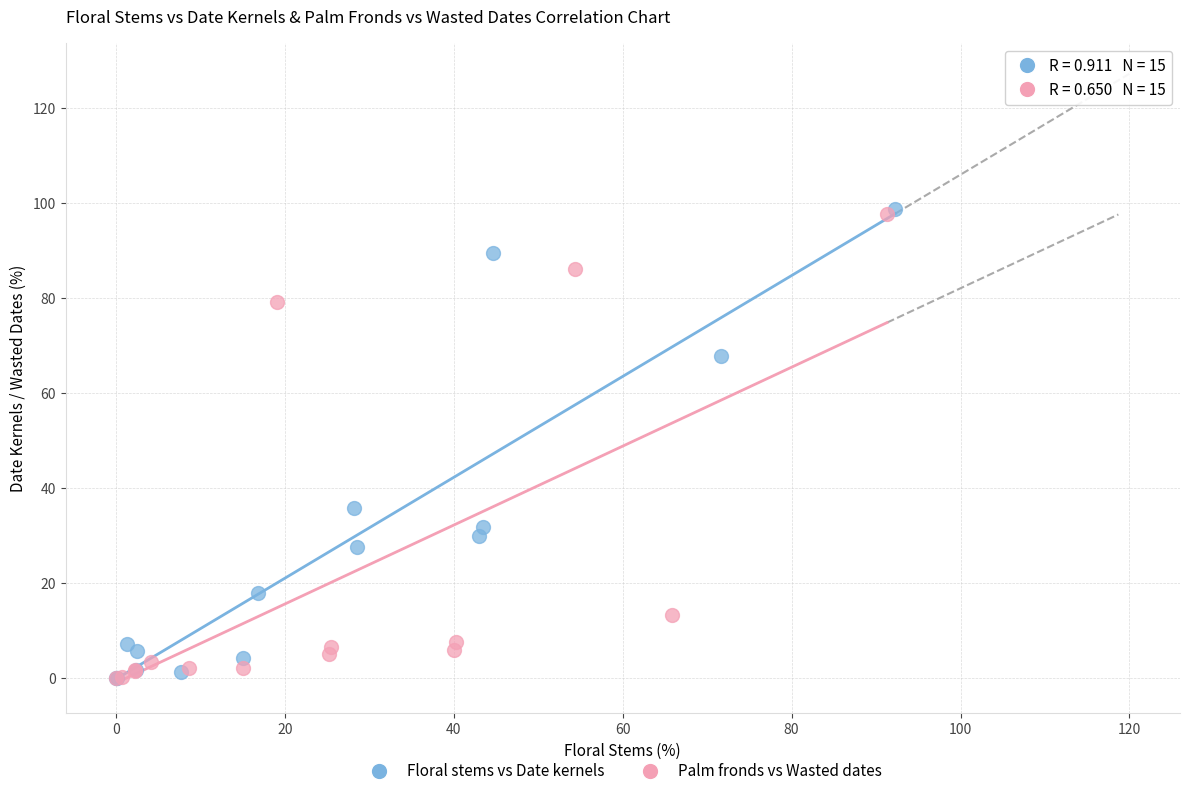

What are all the series names shown in the legend?

Floral stems vs Date kernels, Palm fronds vs Wasted dates